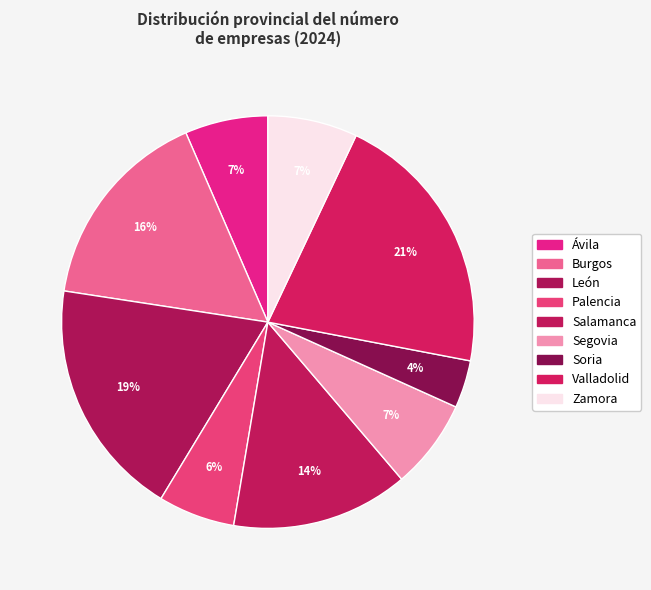

How many segments does this pie chart have?

9